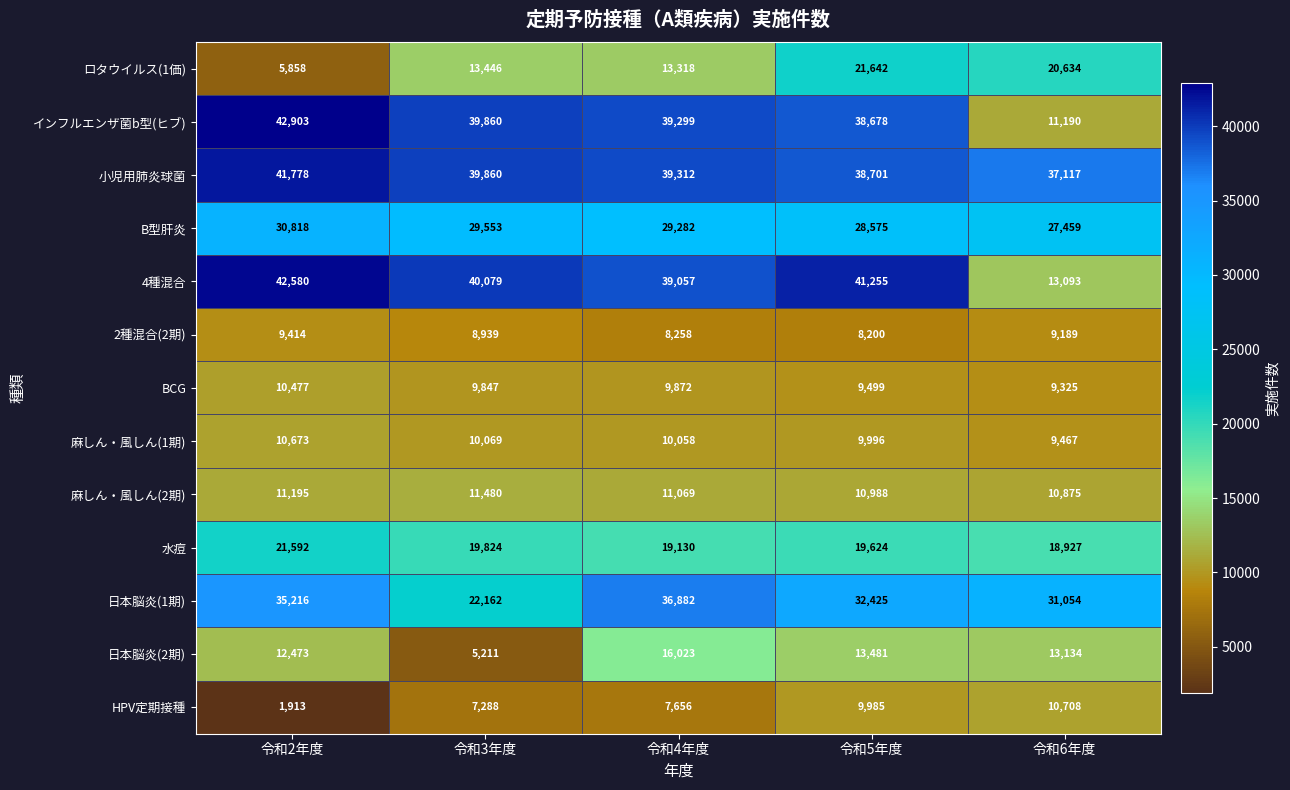

List the series in order of their peak value, highest first.

インフルエンザ菌b型(ヒブ), 4種混合, 小児用肺炎球菌, 日本脳炎(1期), B型肝炎, ロタウイルス(1価), 水痘, 日本脳炎(2期), 麻しん・風しん(2期), HPV定期接種, 麻しん・風しん(1期), BCG, 2種混合(2期)